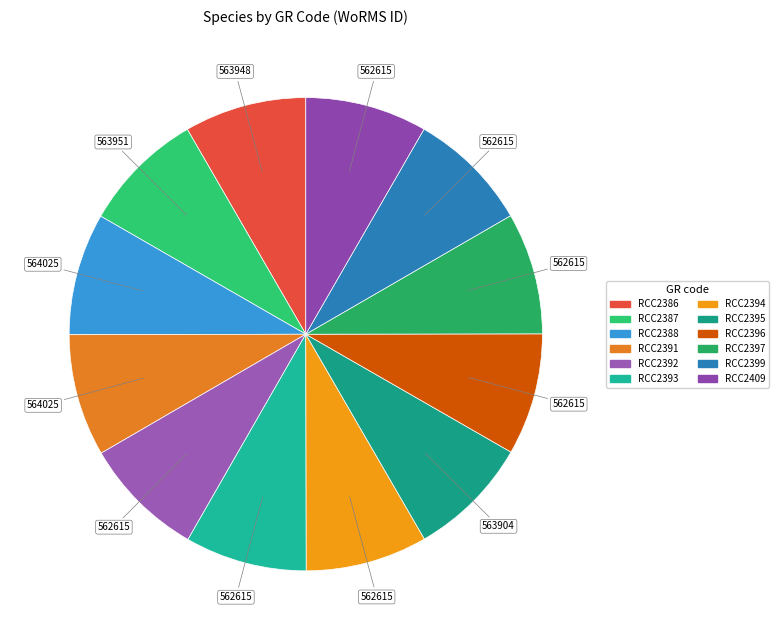

How many segments does this pie chart have?

12